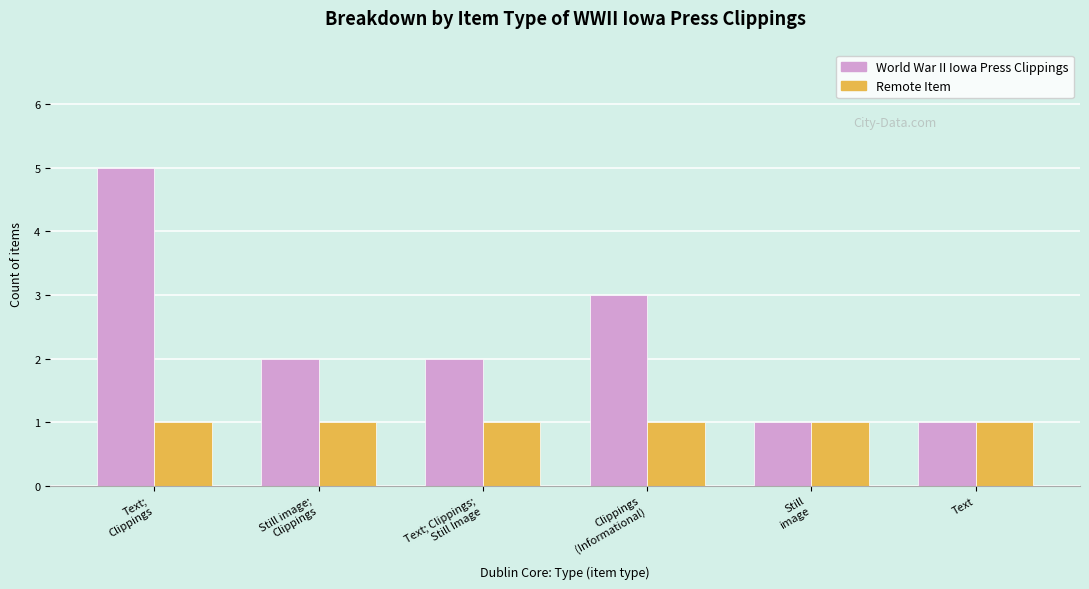

What is the highest value of the World War II Iowa Press Clippings series?

5